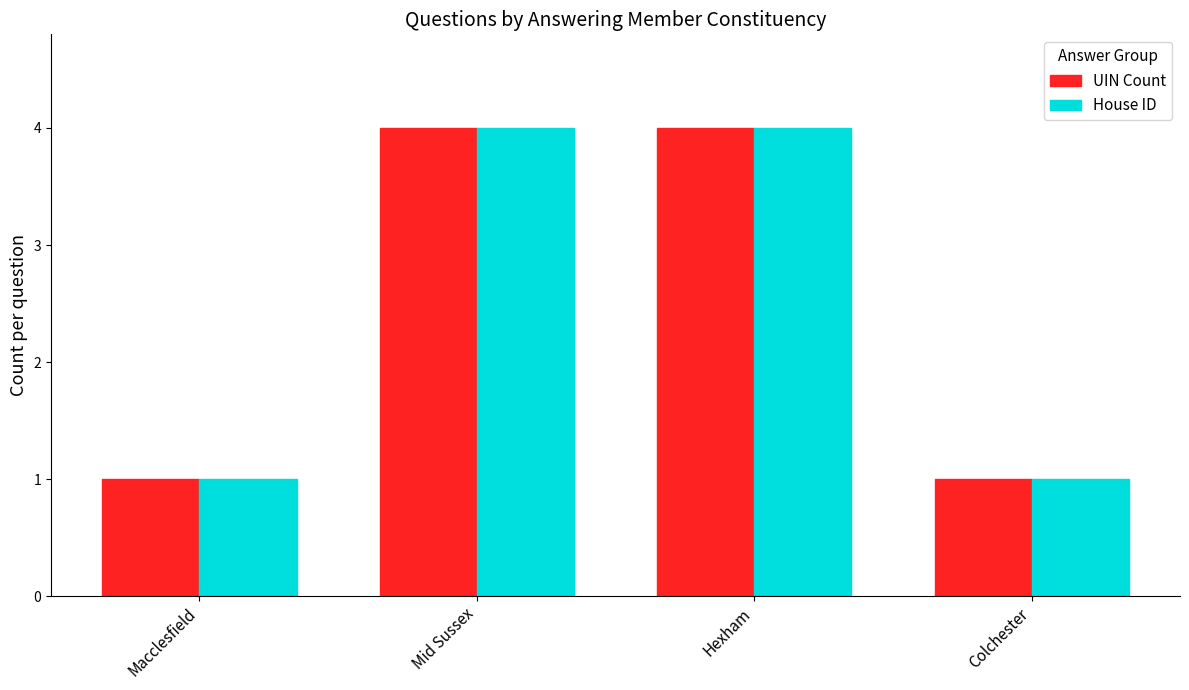

What is the difference between the maximum and minimum values in the UIN Count series?

3